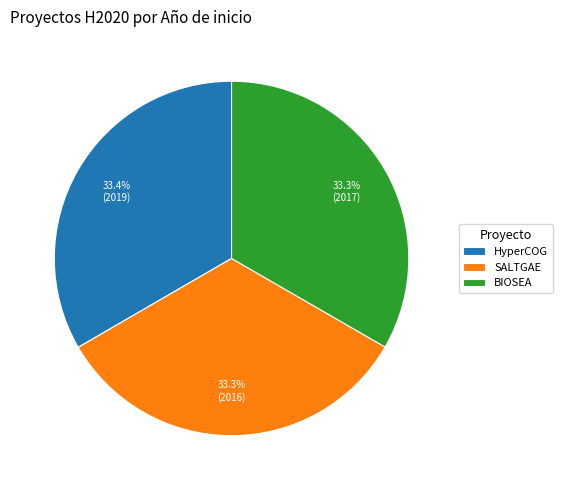

Do SALTGAE and BIOSEA together represent more than half of the pie?

Yes